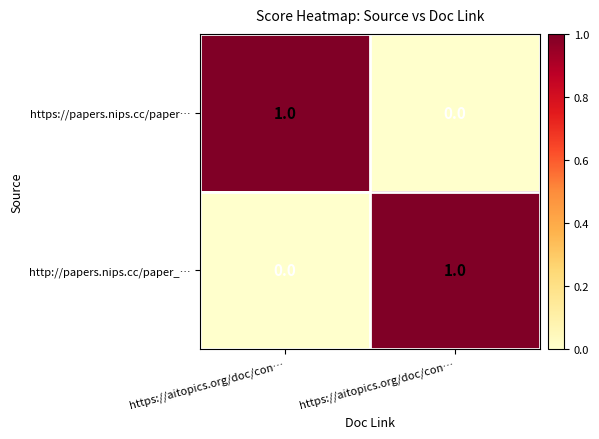

Which has a higher value, https://aitopics.org/doc/con… or https://aitopics.org/doc/con…?

https://aitopics.org/doc/con…